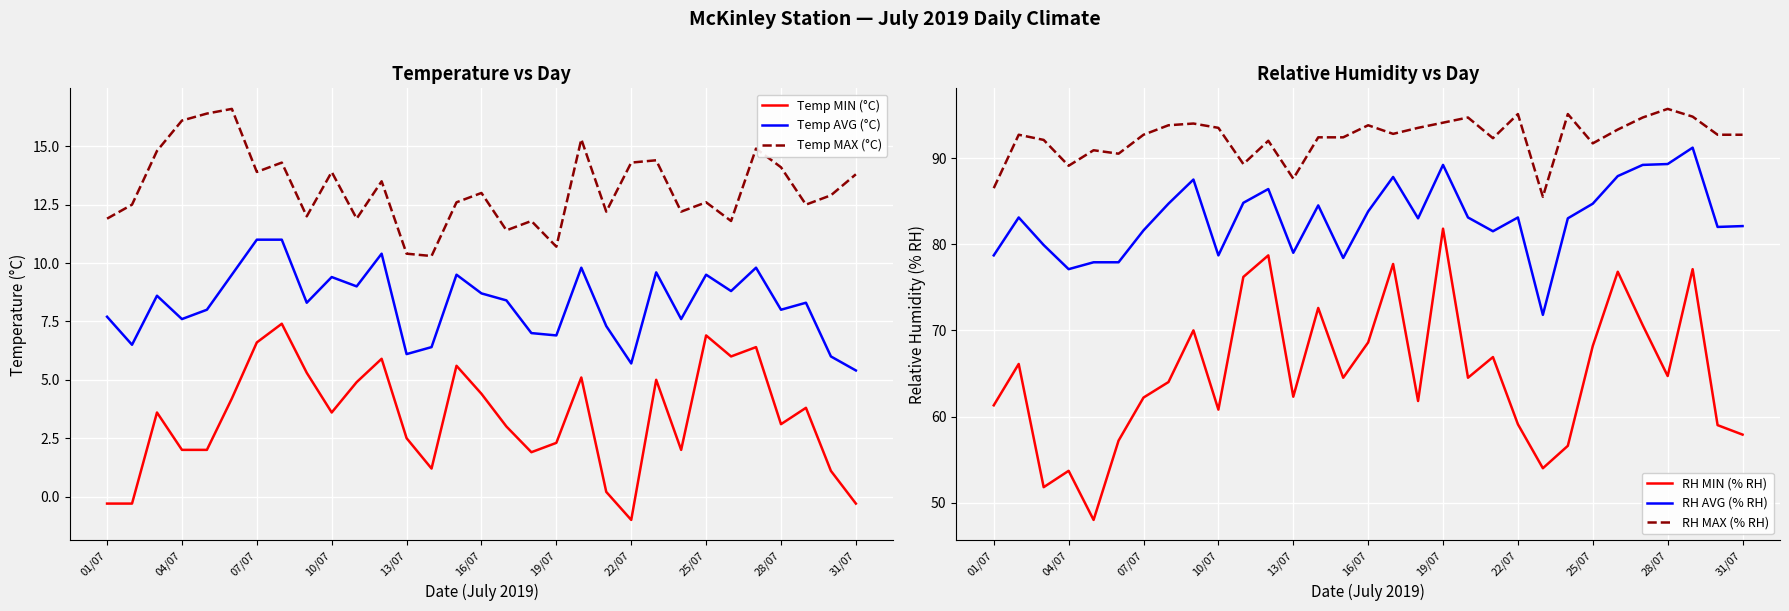

The Temp MAX (°C) series shows 14.1 at 28/07. True or false?

True